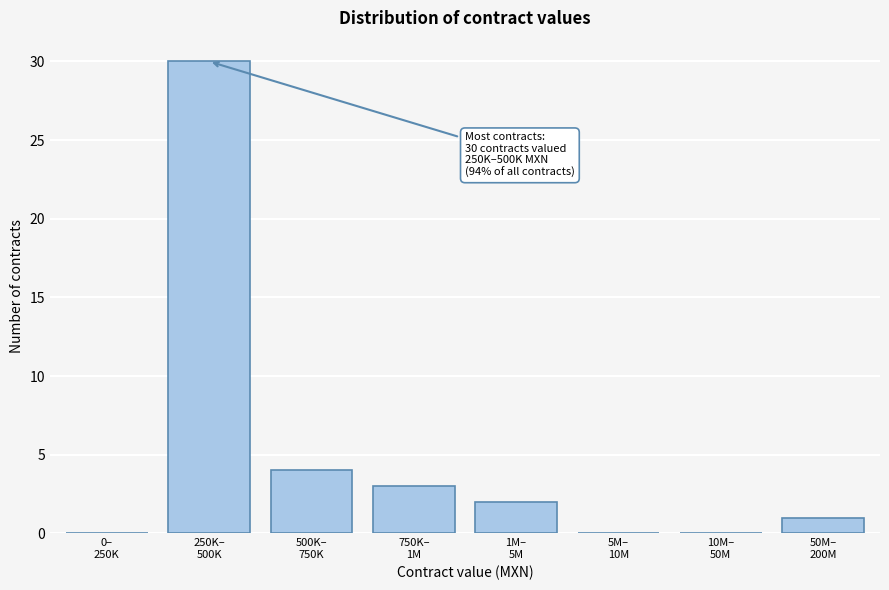

What is the sum of all values?

40